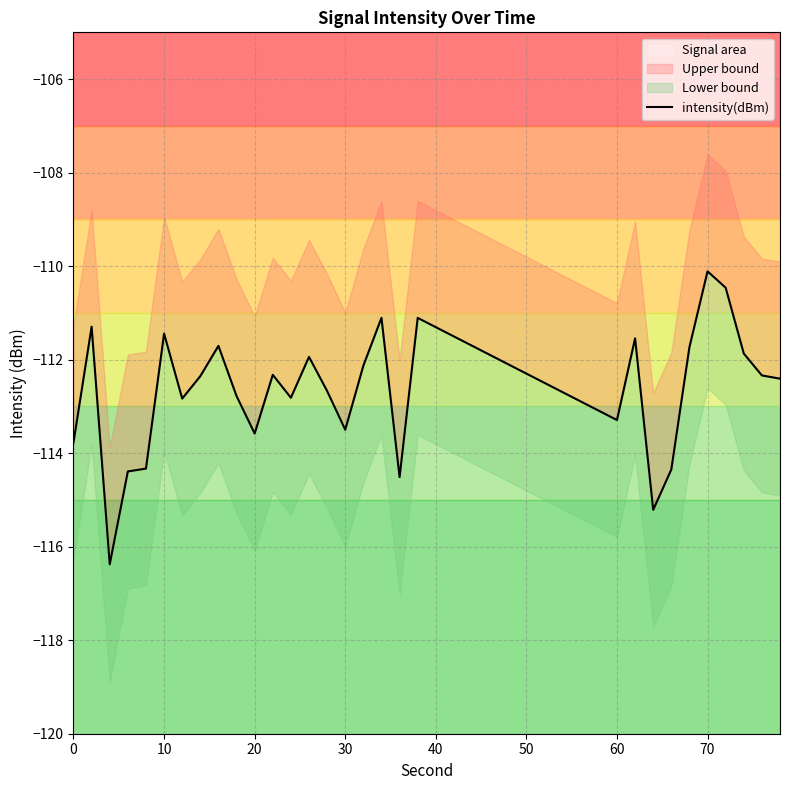

How many data points are less than -112?

19